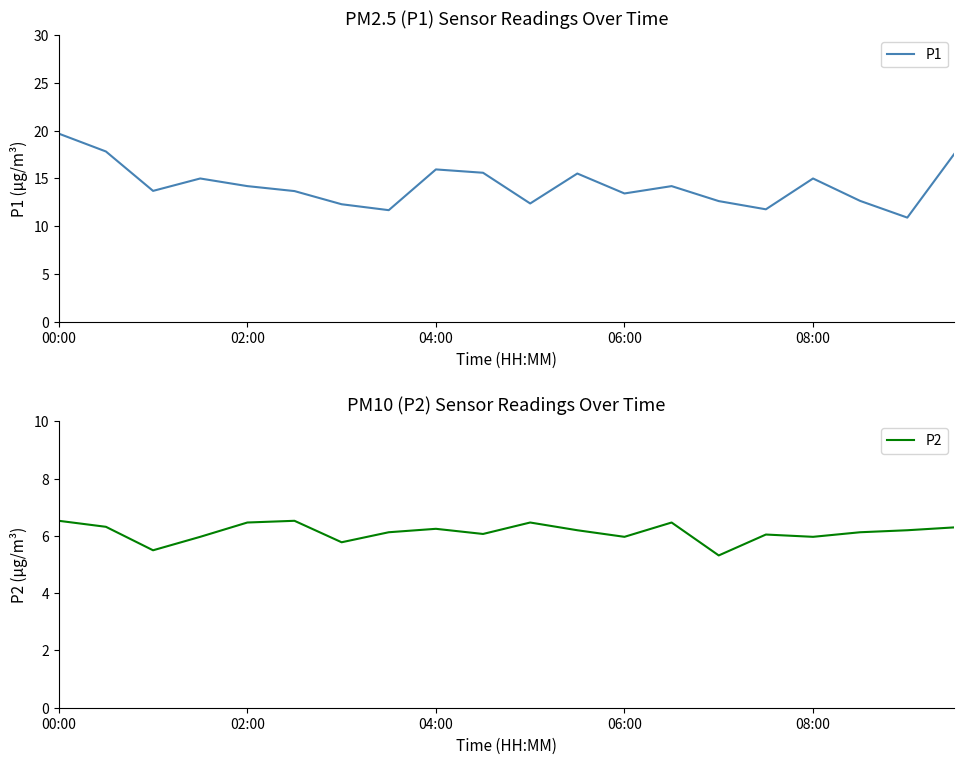

What is the lowest value of the P1 series?

10.9